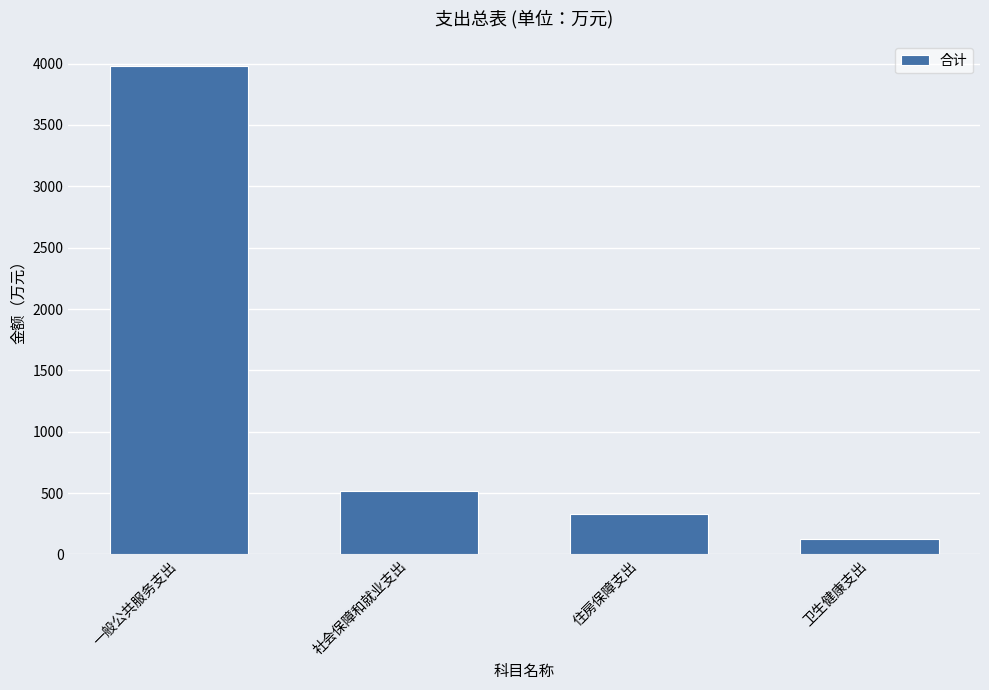

Rank the categories by value from highest to lowest.

一般公共服务支出, 社会保障和就业支出, 住房保障支出, 卫生健康支出